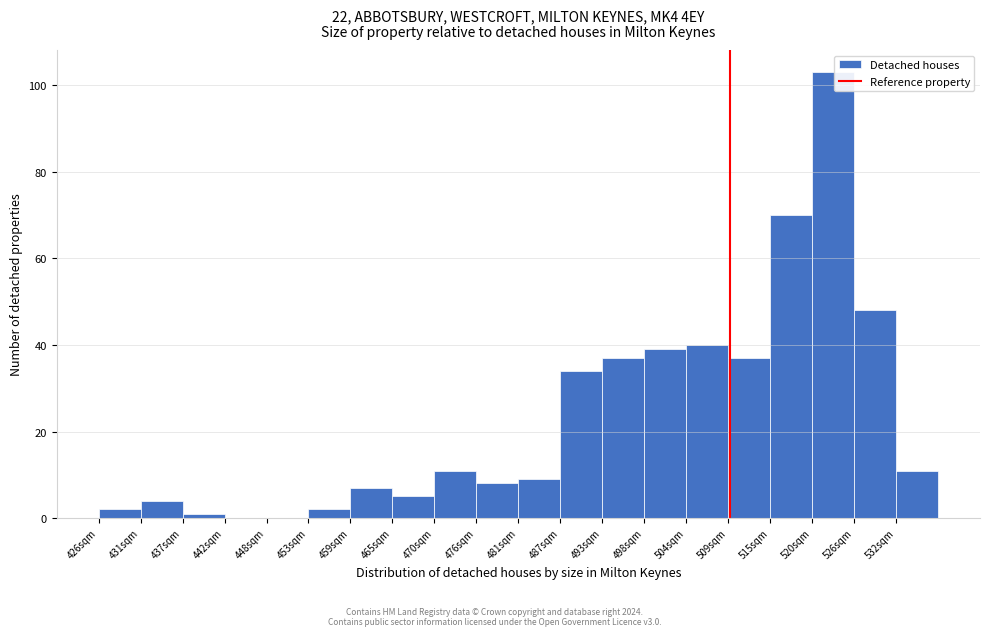

Over which range of the x-axis is the bar tallest?

521 to 526